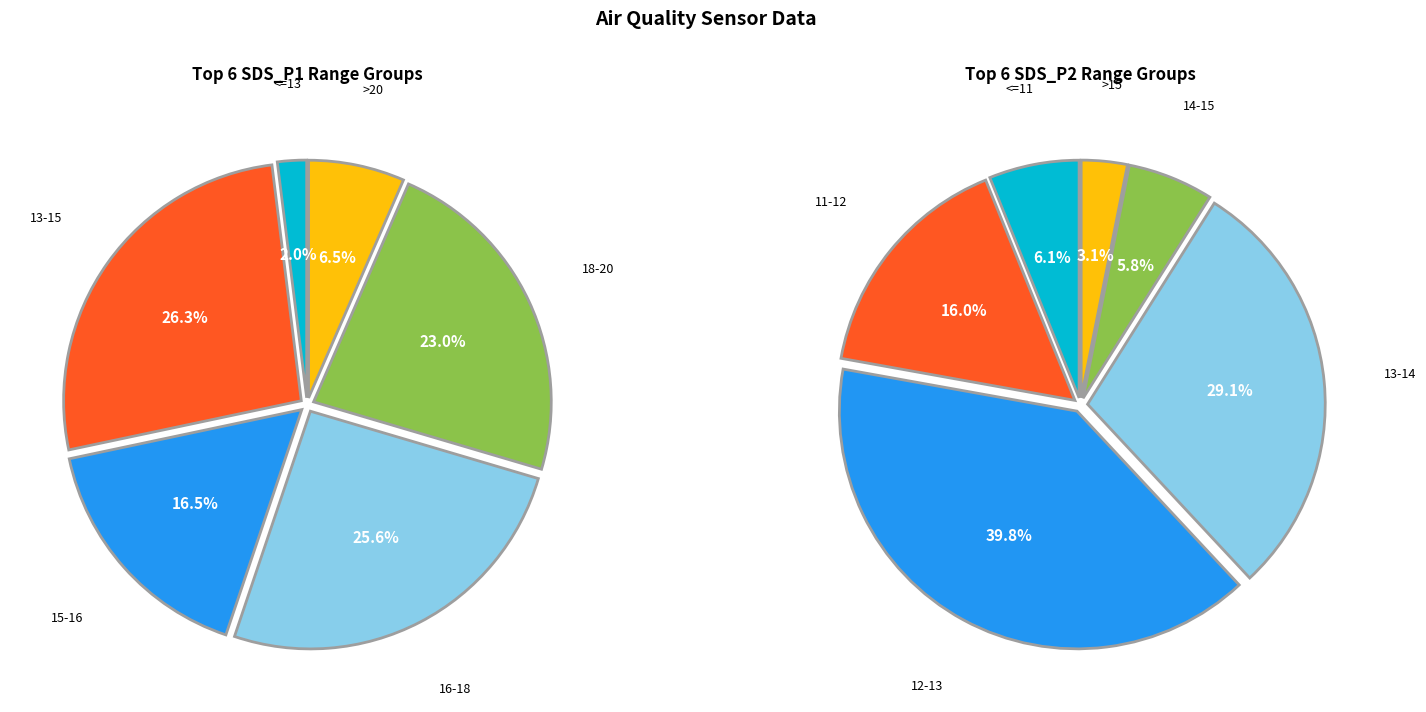

To the nearest percent, what is the average slice percentage?

17%